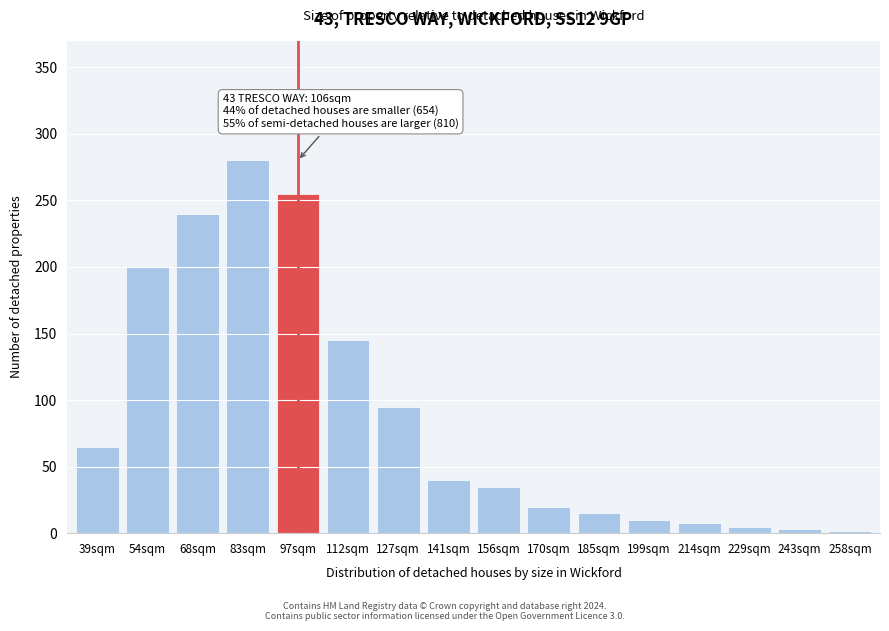

Which category has the highest value across all series?

83sqm